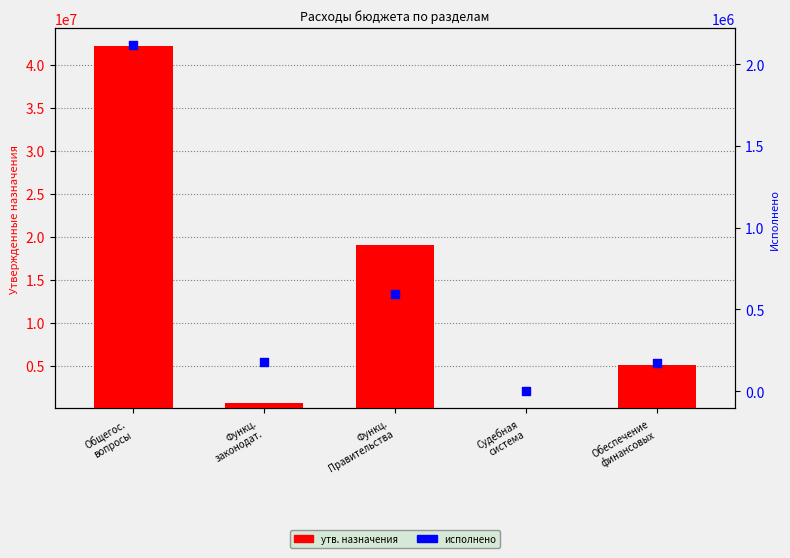

What are all the series names shown in the legend?

утв. назначения, исполнено